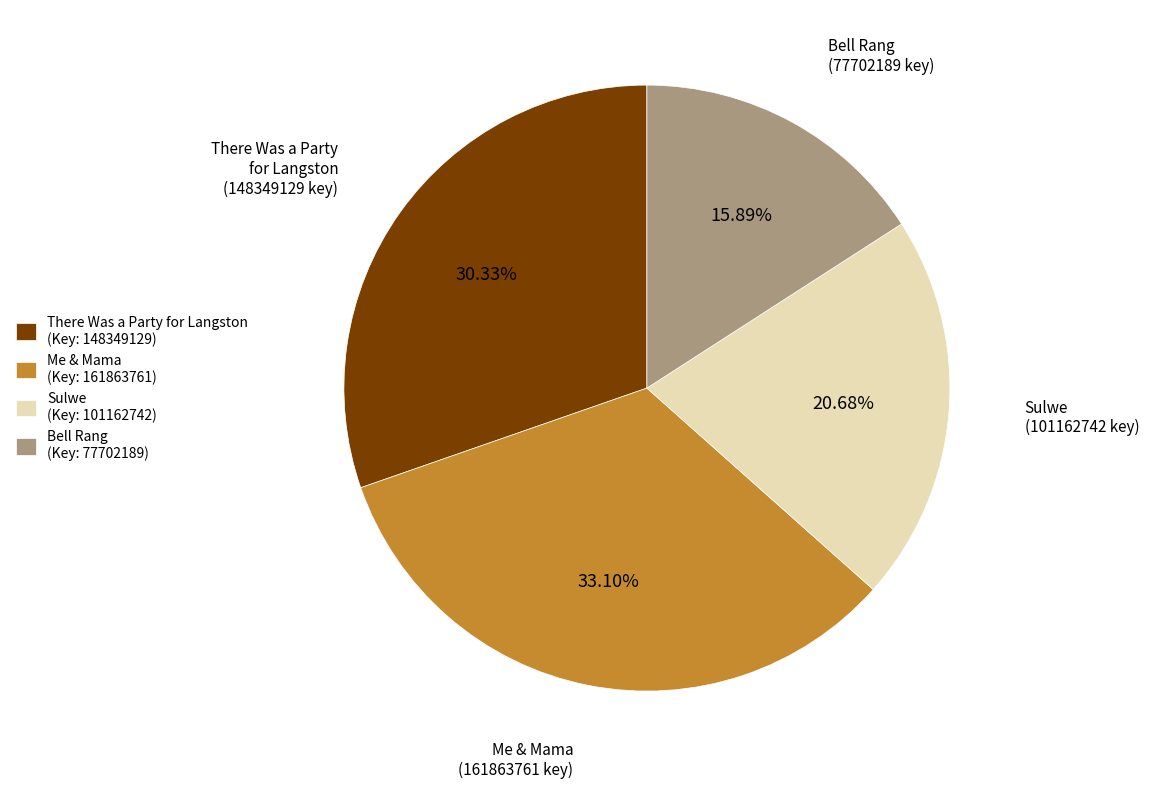

Which category has the smallest portion of the pie?

Bell Rang (Key: 77702189)